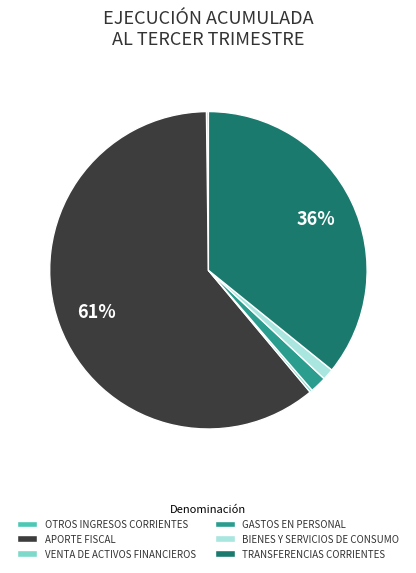

What percentage is the GASTOS EN PERSONAL slice, to the nearest percent?

2%